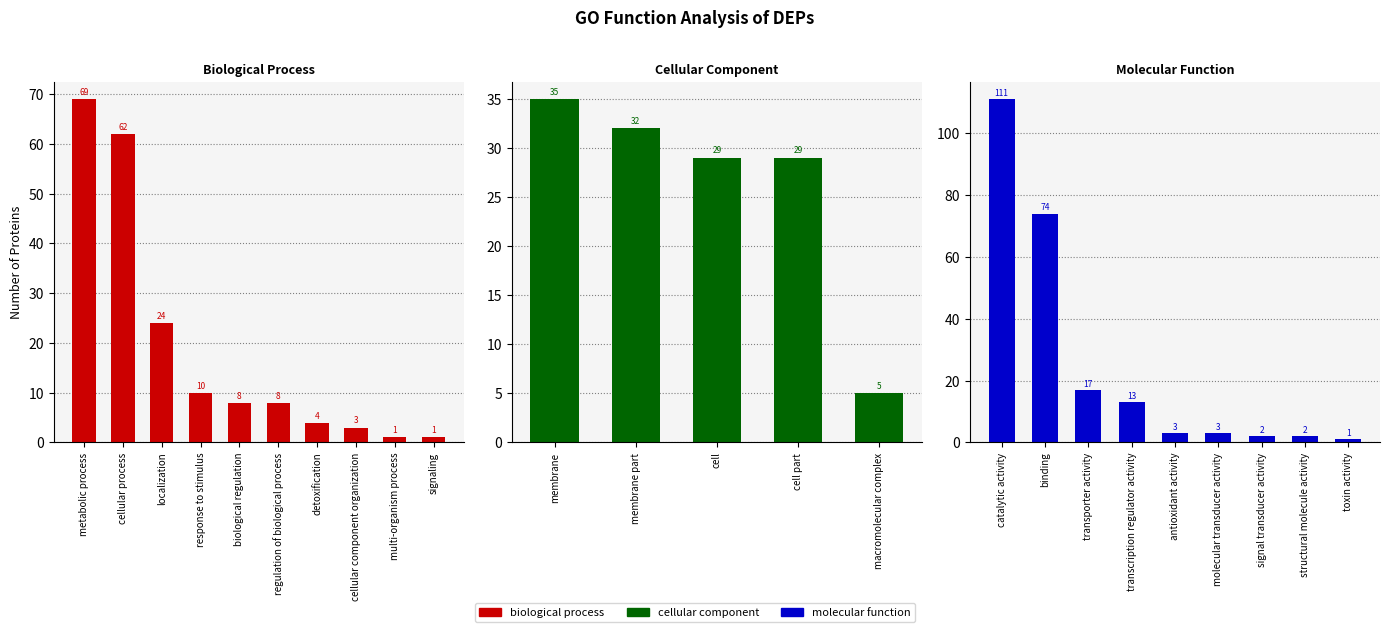

Which series has the widest spread of values?

molecular function